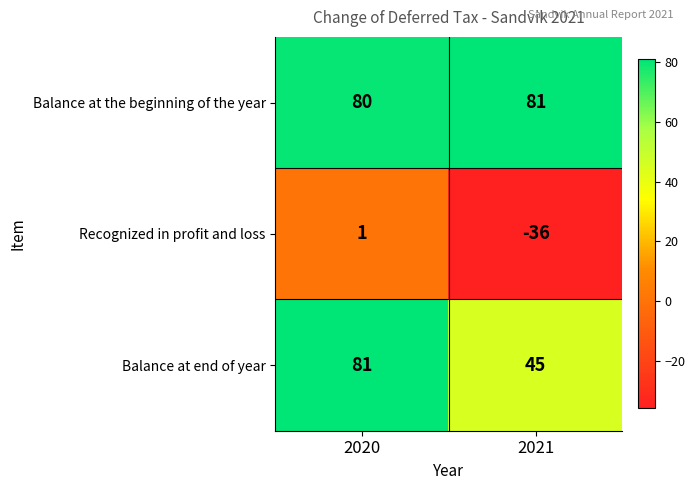

Count the number of categories in the chart.

2